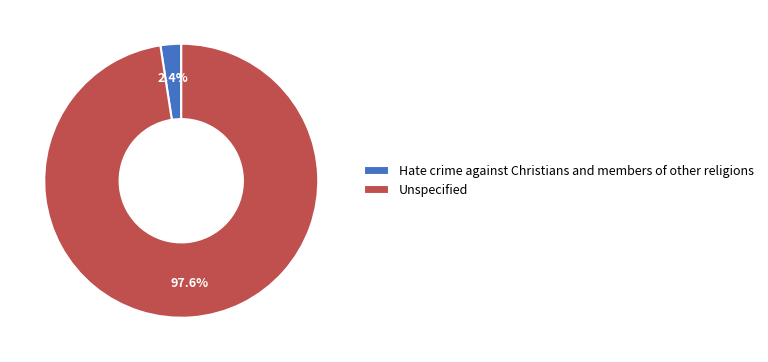

To the nearest percent, what portion does Unspecified represent?

98%